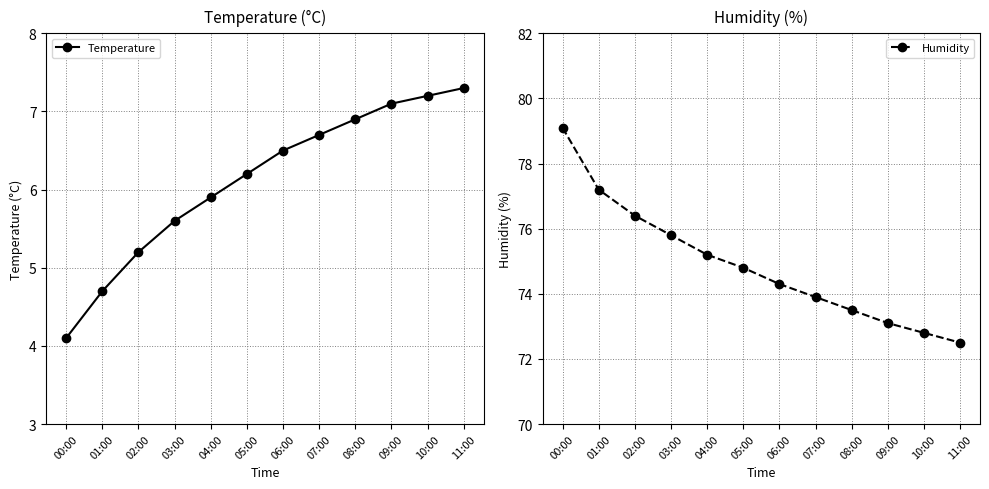

What is the sum of all Temperature values?

73.4